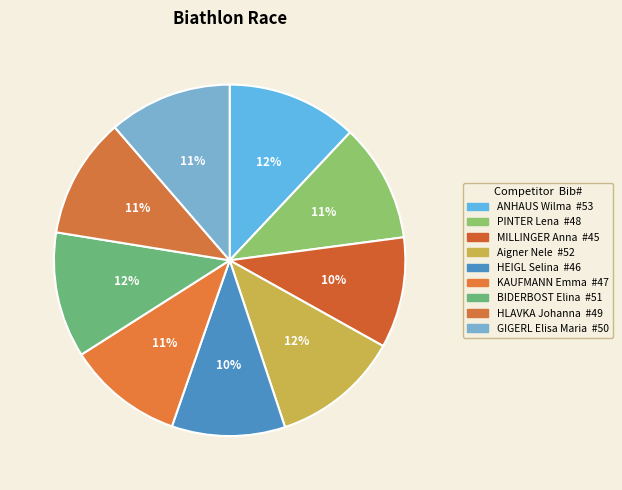

Combined, do HLAVKA Johanna and HEIGL Selina account for over 50%?

No